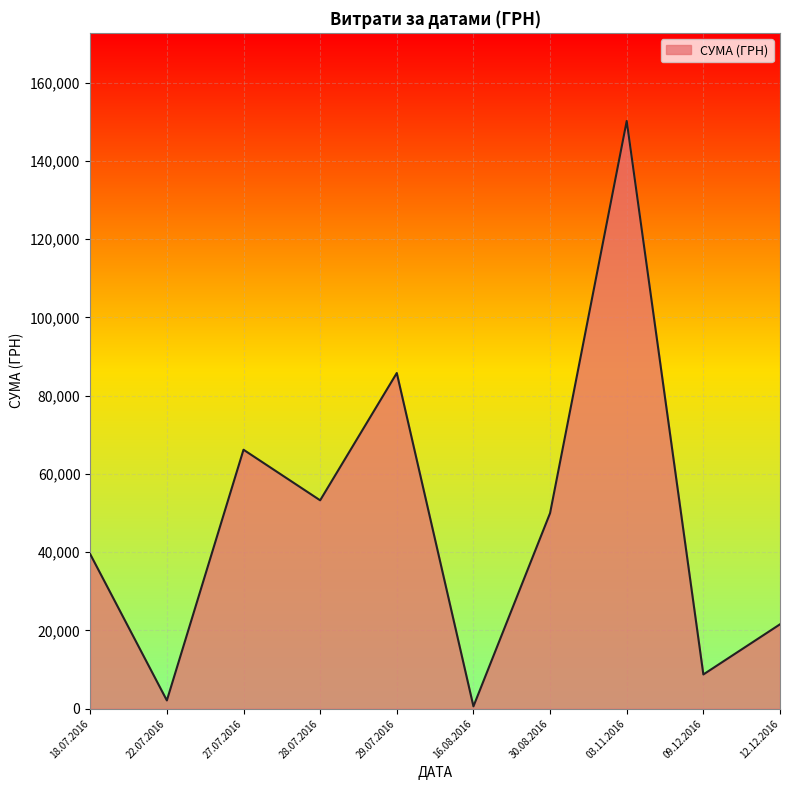

What is the difference between the maximum and minimum values?

149607.7